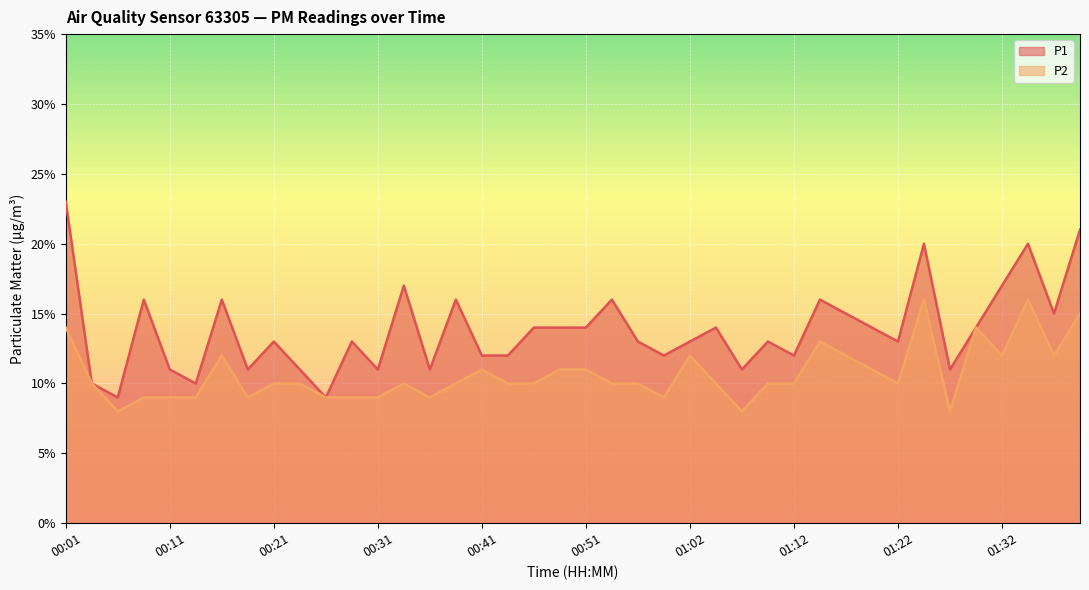

Between 00:36 and 01:40, which series saw the biggest shift?

P1